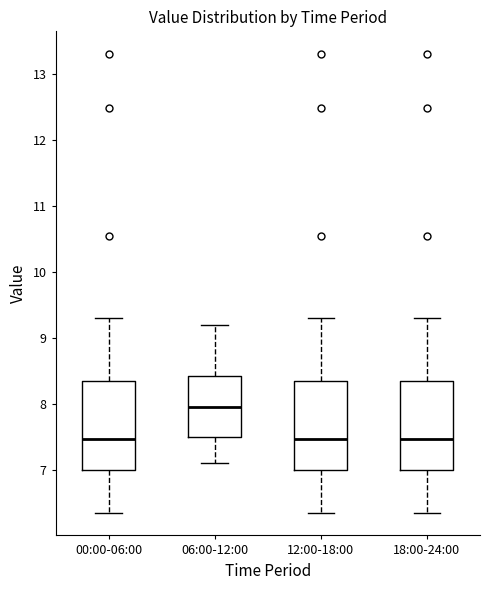

Reading left to right, read every box against the y-axis: the position of its median line, the range the box covers, and the ends of its whiskers. The values are not printed on the chart, so give them approximately, as read against the axis.

00:00-06:00: median 7.5, box 7.0 to 8.4, whiskers 6.4 to 9.3
06:00-12:00: median 8.0, box 7.5 to 8.4, whiskers 7.1 to 9.2
12:00-18:00: median 7.5, box 7.0 to 8.4, whiskers 6.4 to 9.3
18:00-24:00: median 7.5, box 7.0 to 8.4, whiskers 6.4 to 9.3